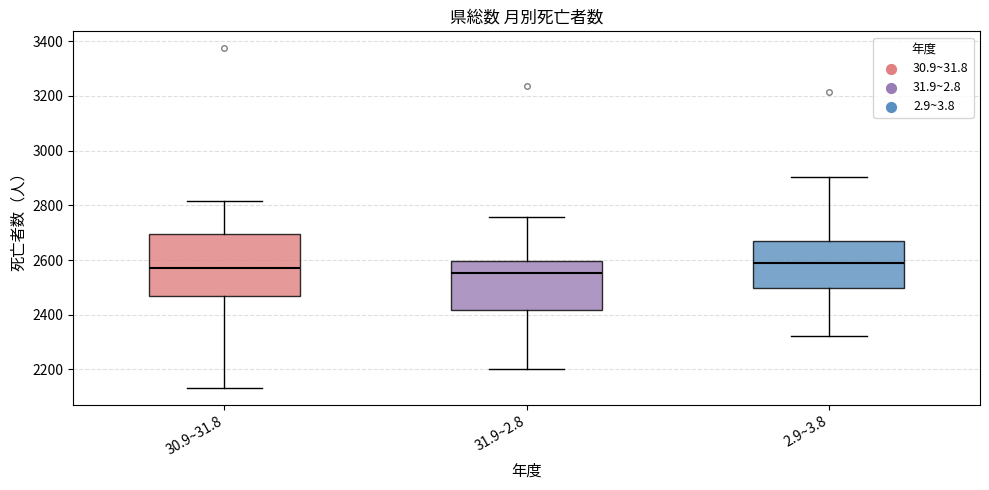

Reading left to right, read every box against the y-axis: the position of its median line, the range the box covers, and the ends of its whiskers. The values are not printed on the chart, so give them approximately, as read against the axis.

30.9~31.8: median 2580, box 2460 to 2700, whiskers 2140 to 2820
31.9~2.8: median 2560, box 2420 to 2600, whiskers 2200 to 2760
2.9~3.8: median 2580, box 2500 to 2660, whiskers 2320 to 2900